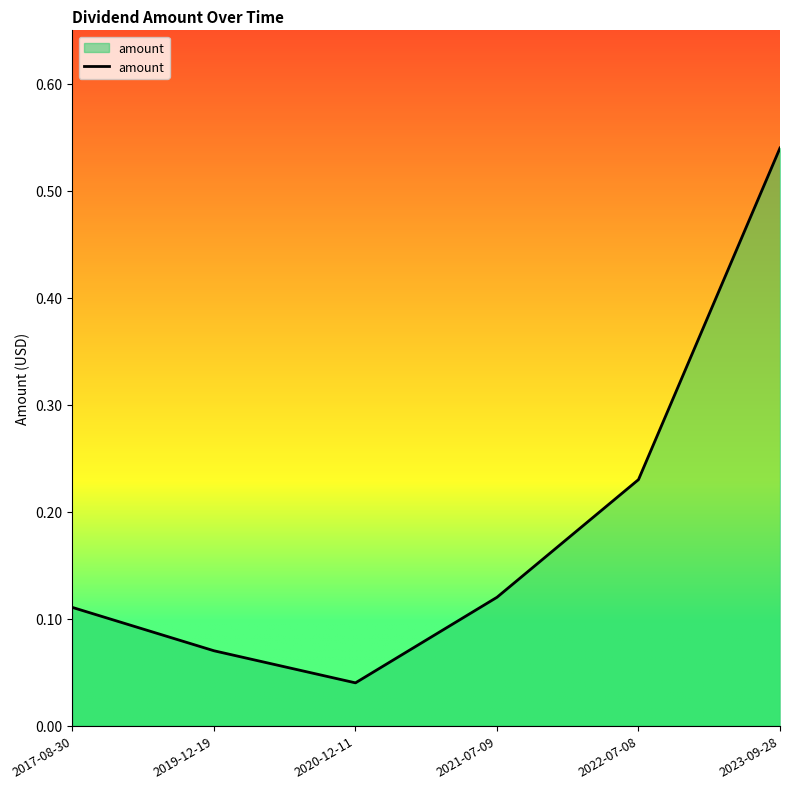

True or false: the data shows 0.1 at 2021-07-09.

True